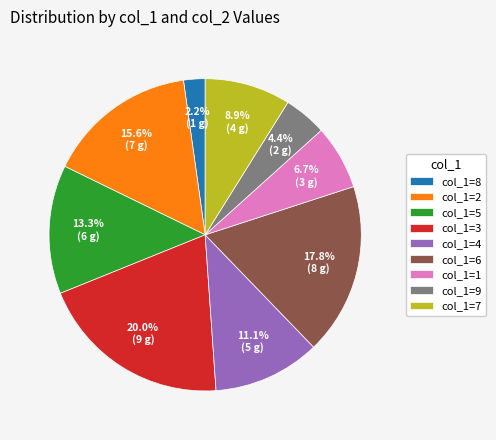

How many slices are in this pie chart?

9